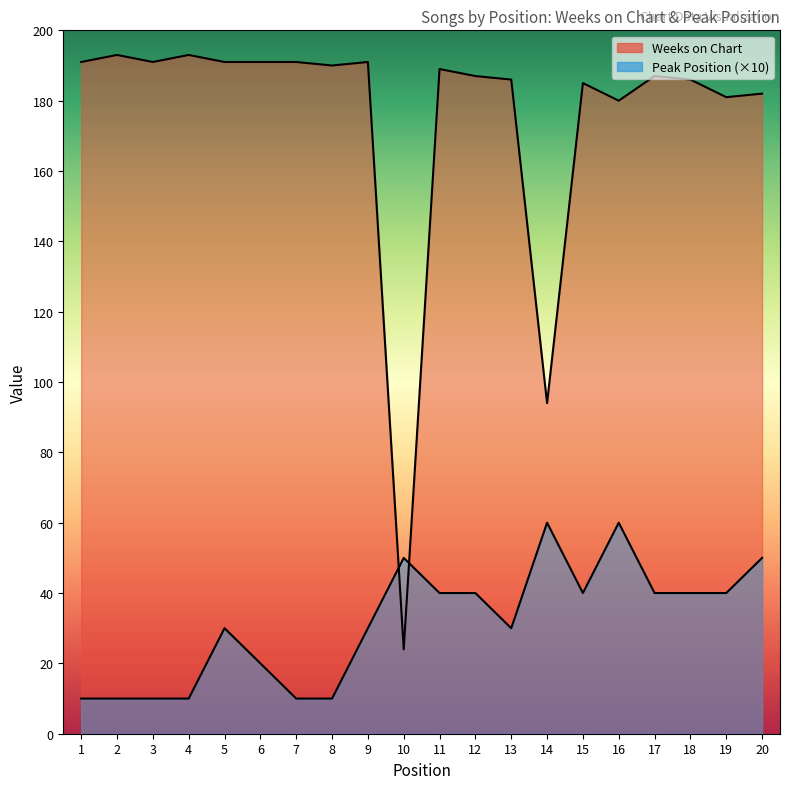

Between which two adjacent categories do Weeks on Chart and Peak Position first intersect?

9 and 10